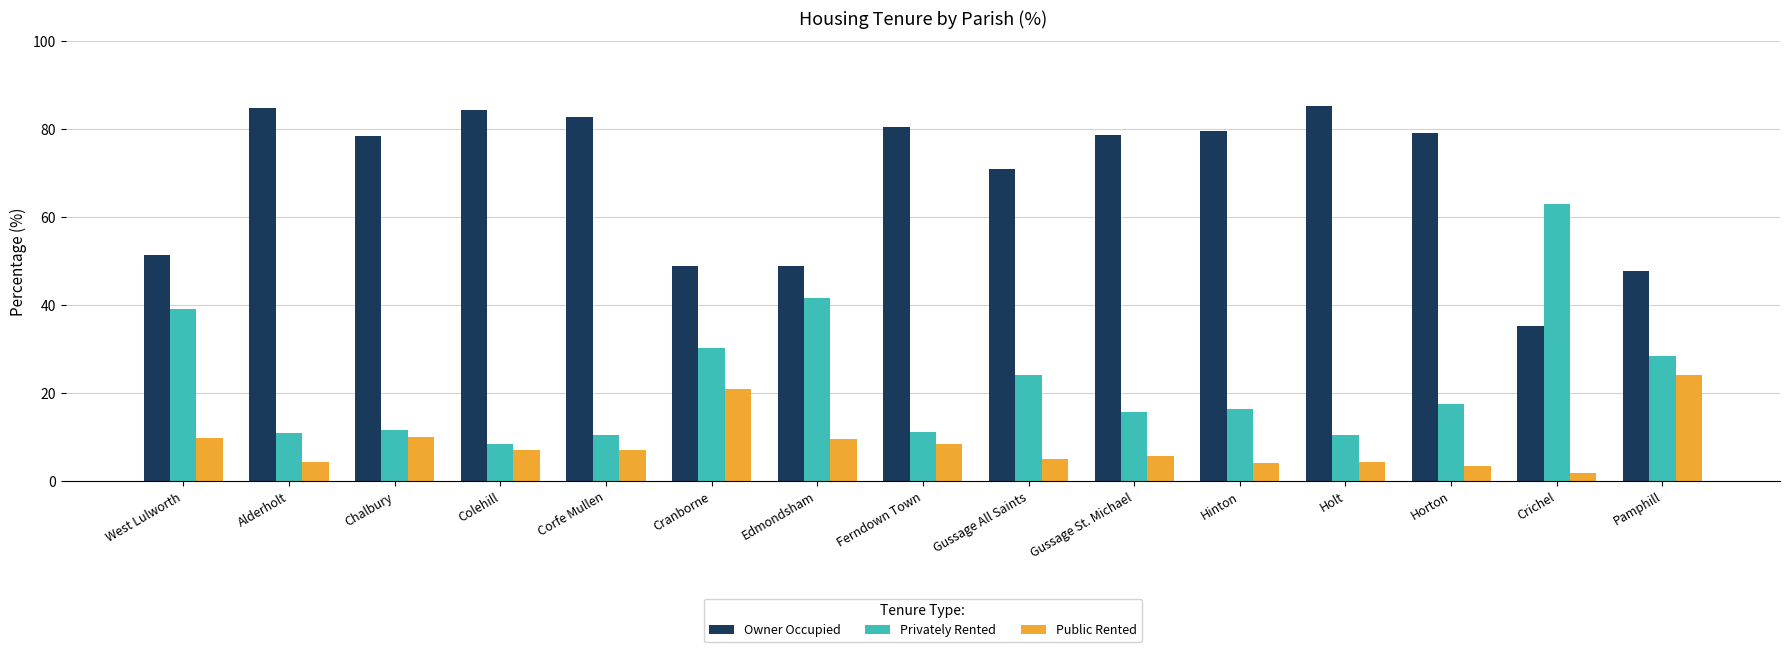

What is the value of the Privately Rented bar at the 14th from the left?

63.1